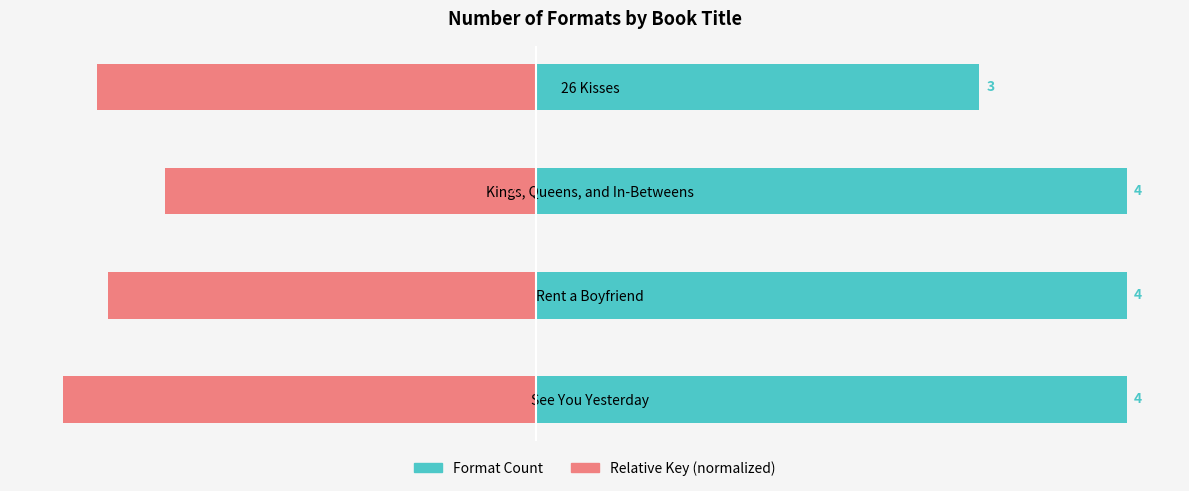

How many distinct data groups are displayed?

2